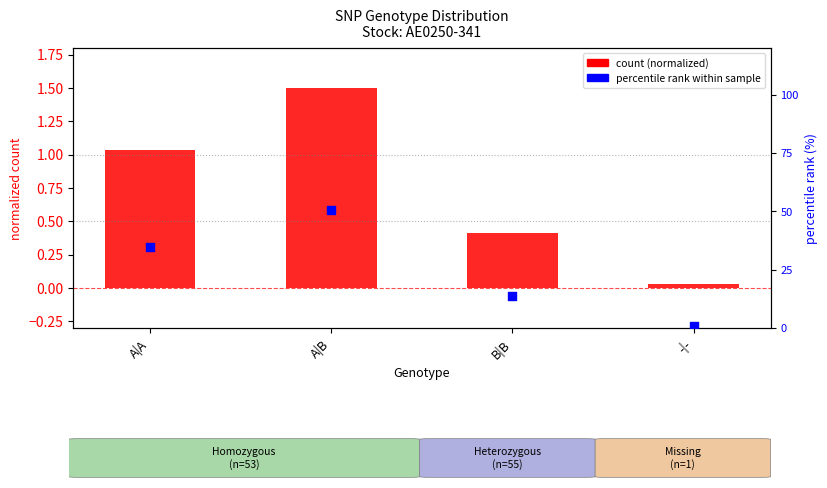

What is the total value across all series at B|B?

14.2